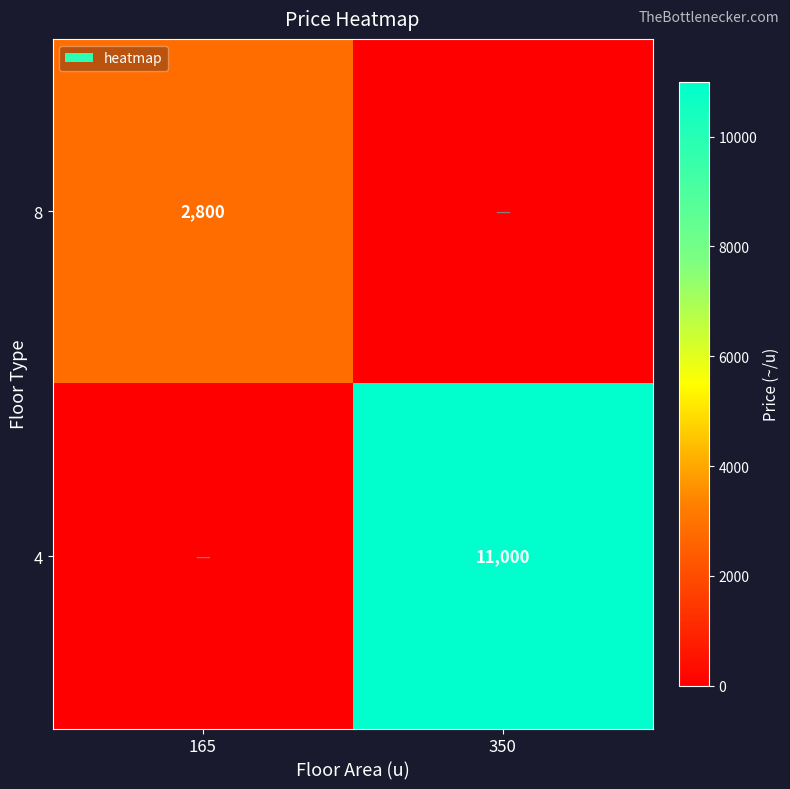

The 8 series shows 2800 at 165. True or false?

True